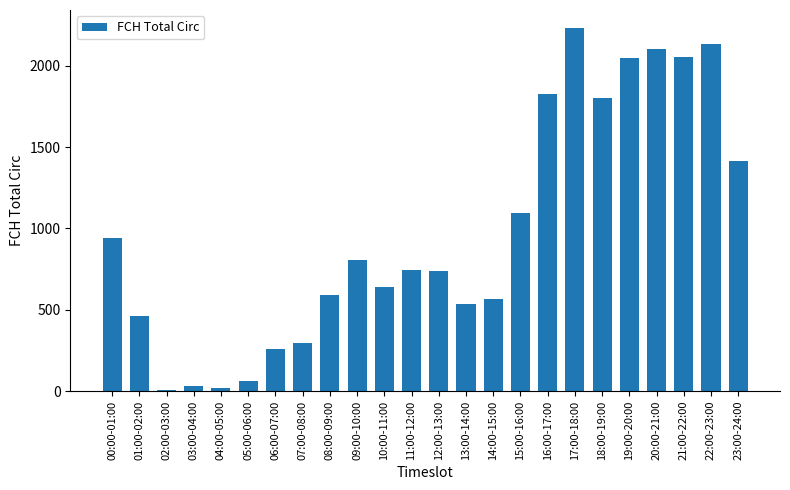

Which has a higher value, 02:00-03:00 or 14:00-15:00?

14:00-15:00